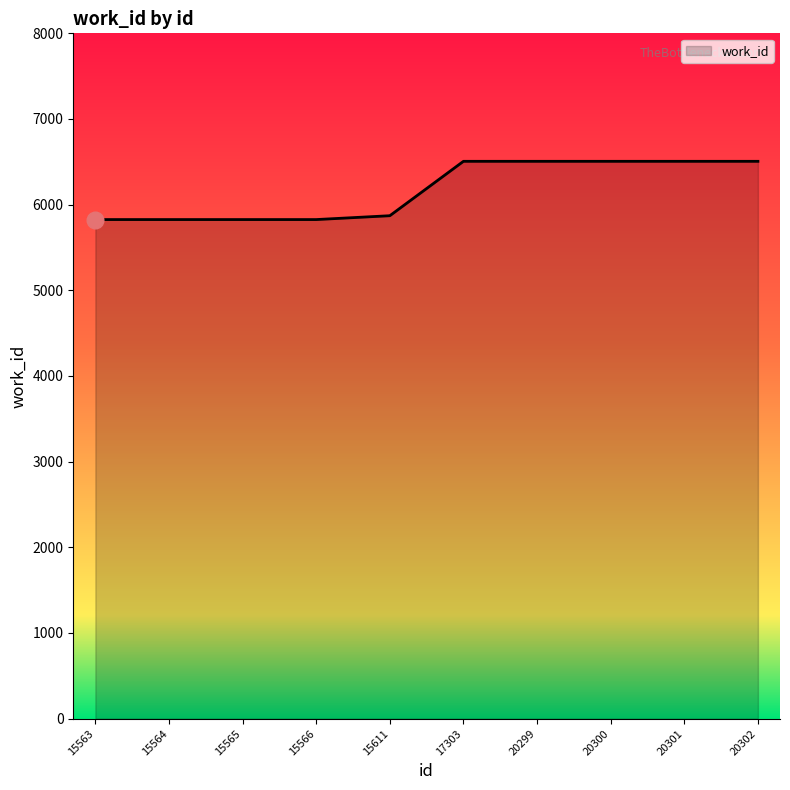

Is it true that the value at 20302 is 8759?

False